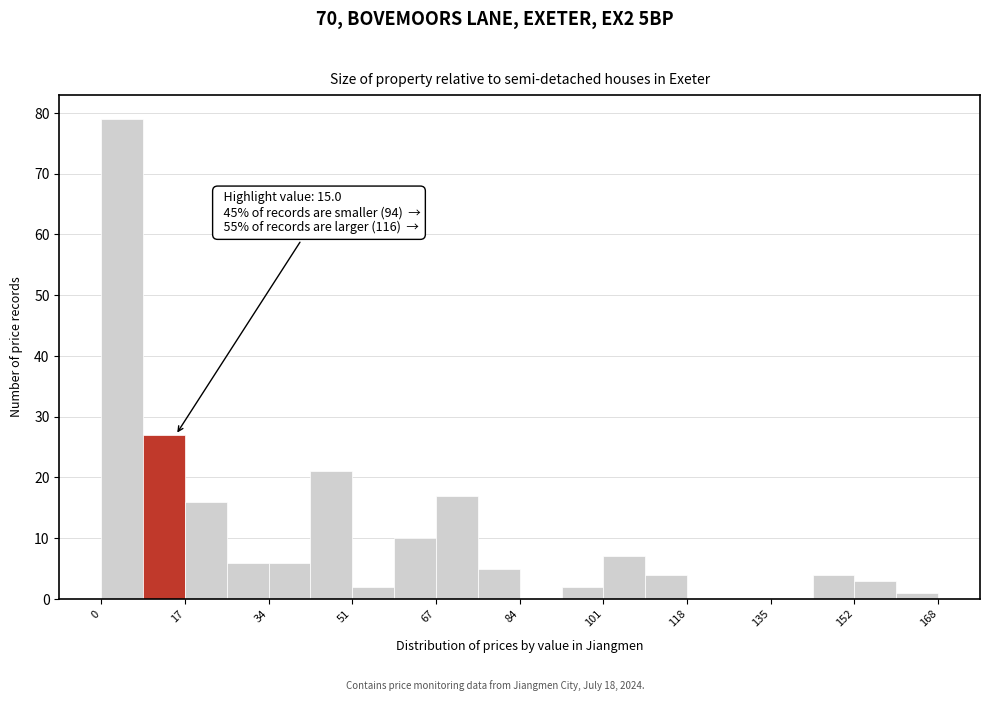

Which range on the x-axis has the tallest bar?

0 to 8